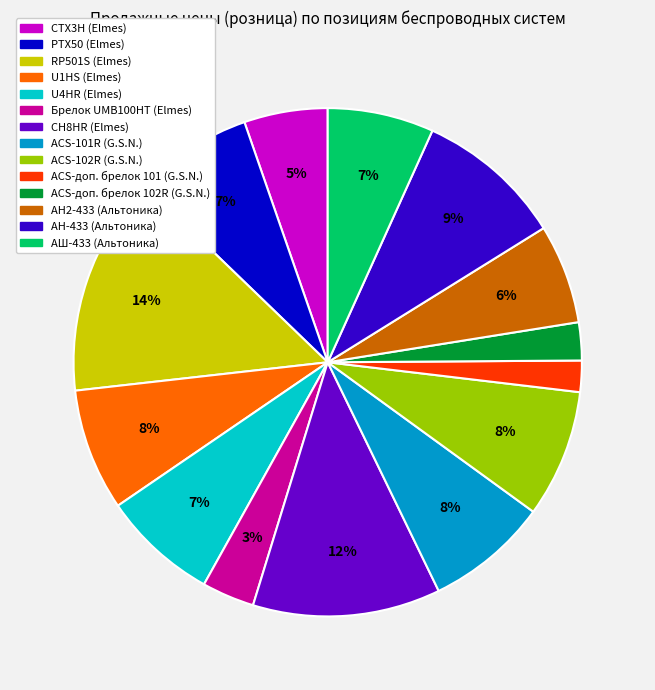

How many segments does this pie chart have?

14